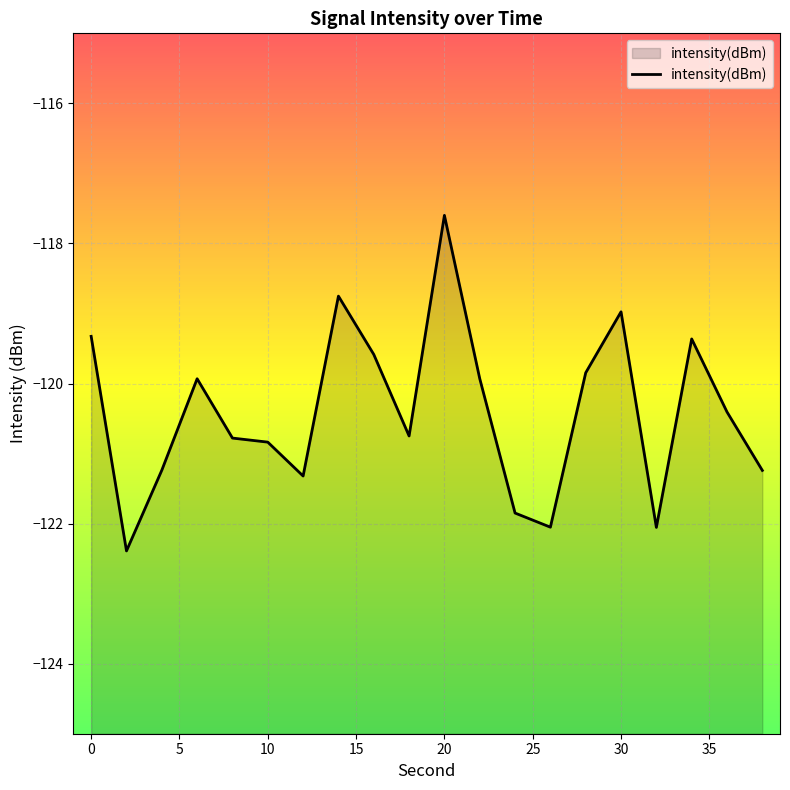

Which category has the lowest value across all series?

2